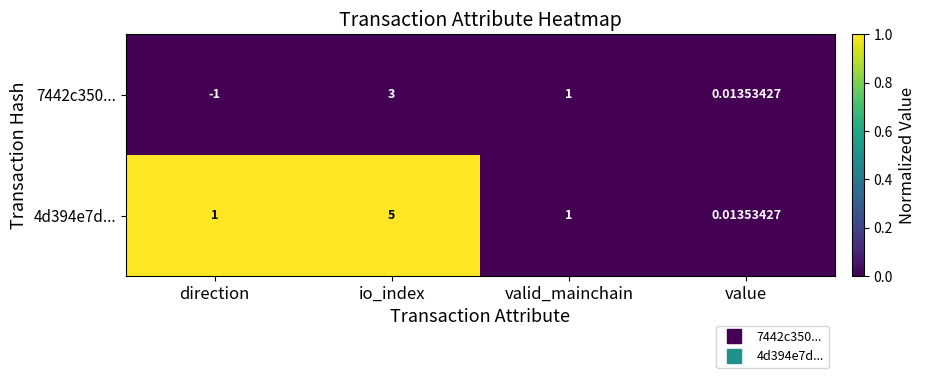

At which label is 7442c350... closest to 1?

valid_mainchain